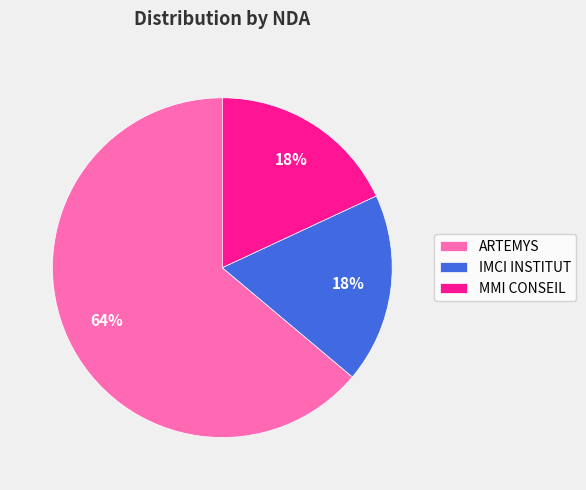

To the nearest percent, what is the difference between the ARTEMYS and IMCI INSTITUT slice percentages?

46%